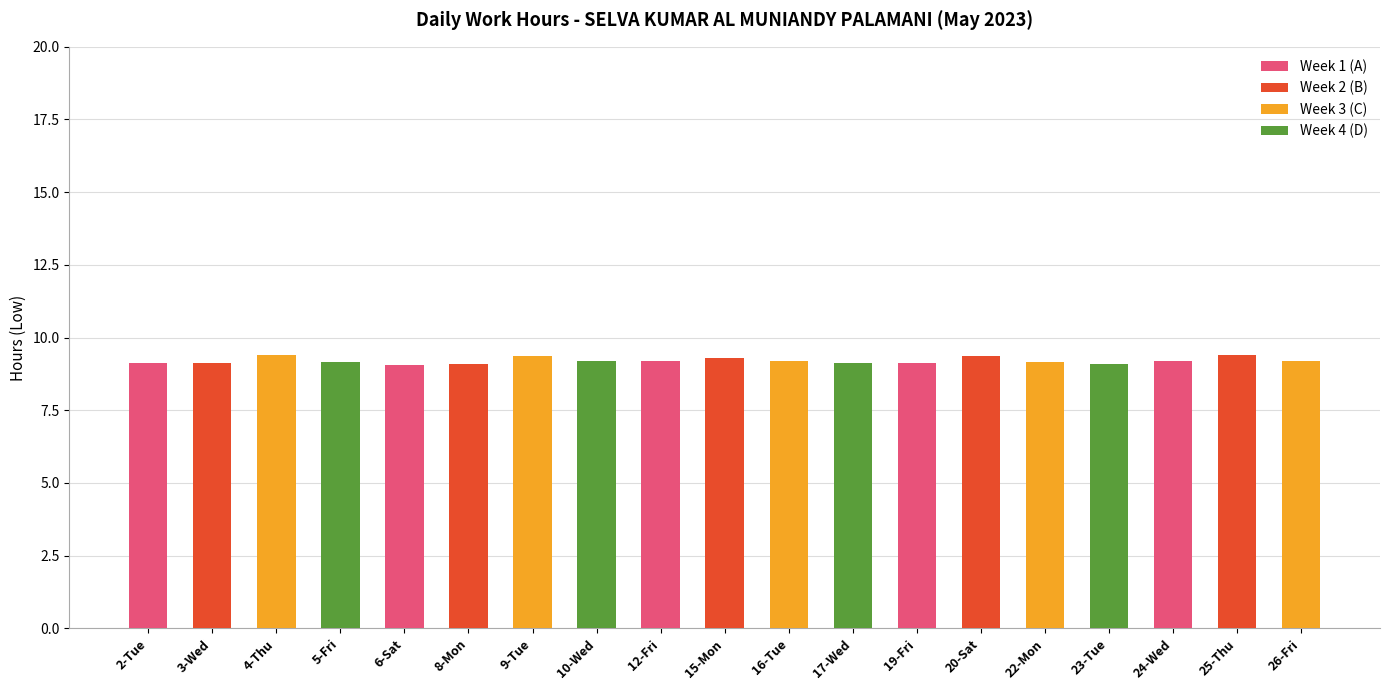

What is the label of the 14th bar from the right?

8-Mon